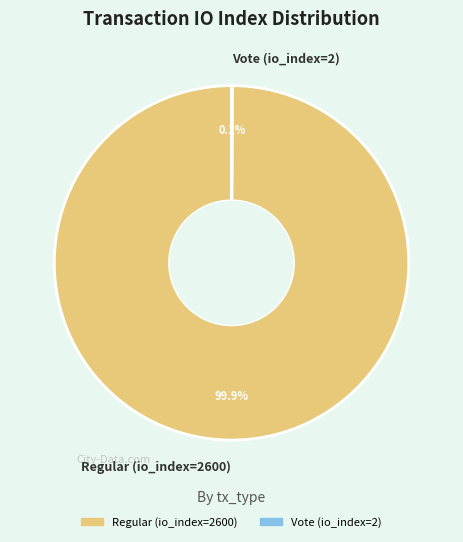

Is there any slice that represents more than half of the pie?

Yes